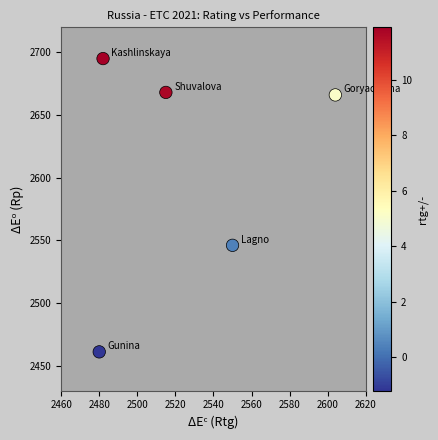

What is the range of Y values (max minus min)?

234